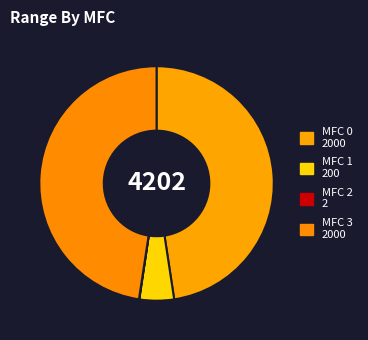

To the nearest percent, what is the average slice percentage?

25%